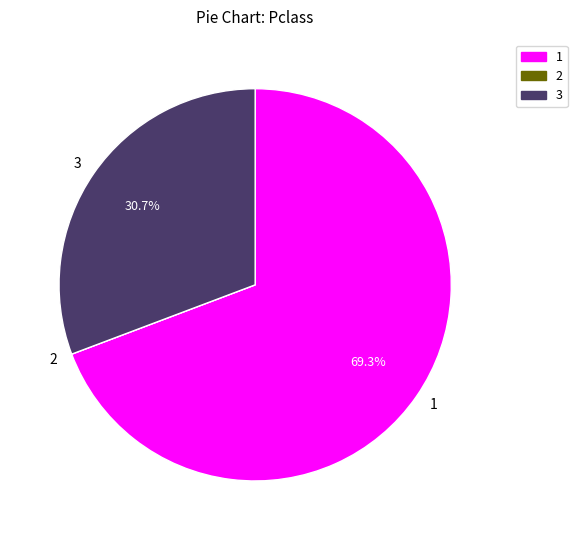

Does 1 account for over 50% of the chart?

Yes